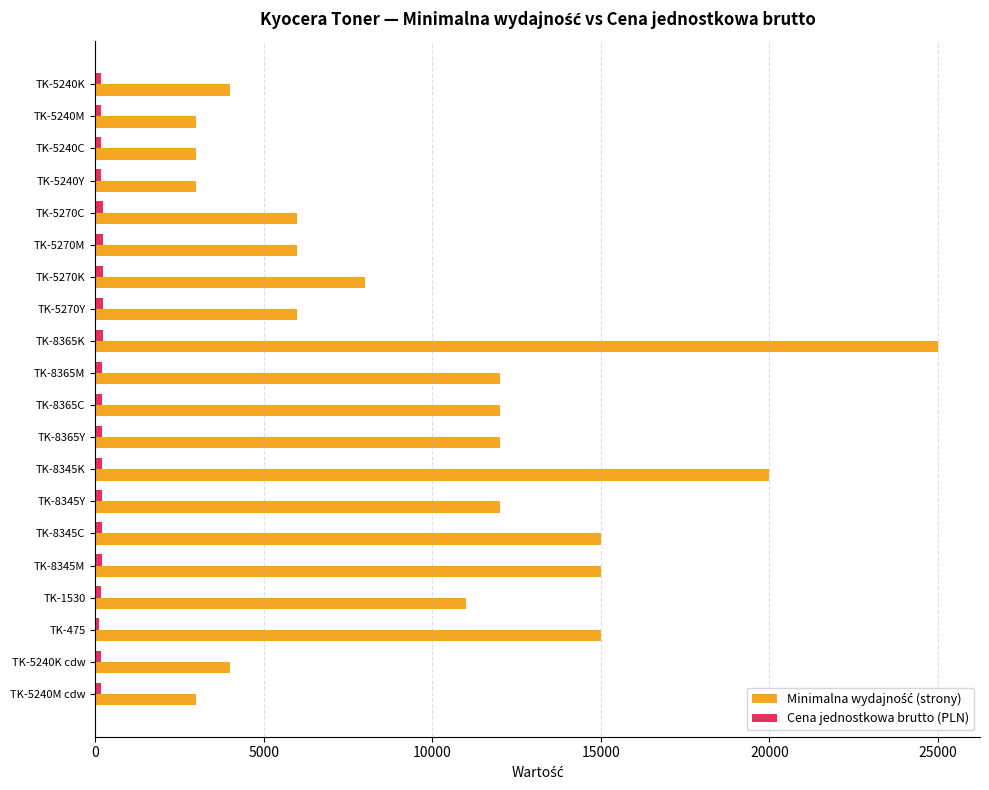

At which category is the sum across all series the highest?

TK-8365K